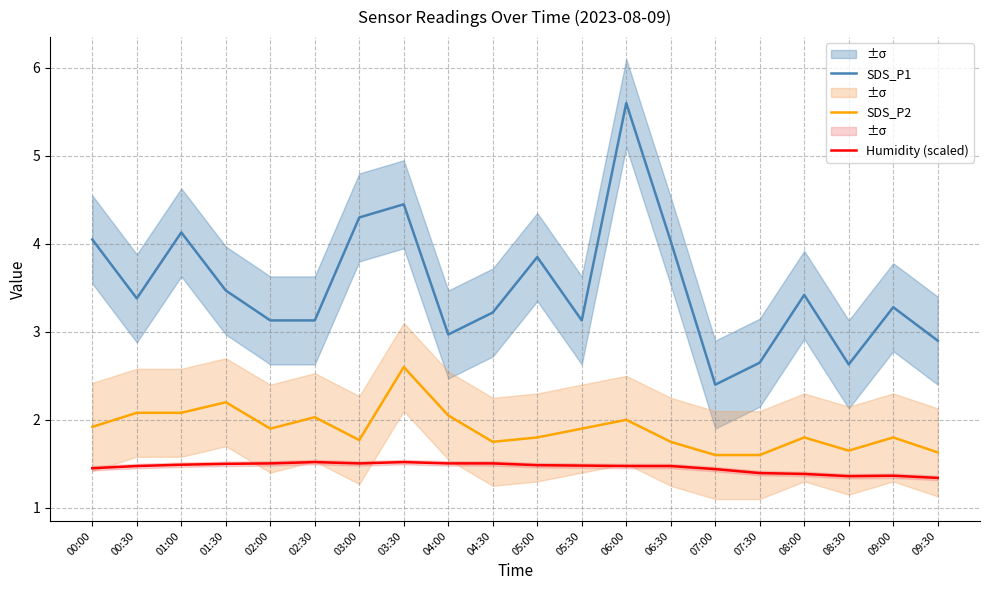

What is the difference between the maximum and second lowest values in the SDS_P1 series?

3.0